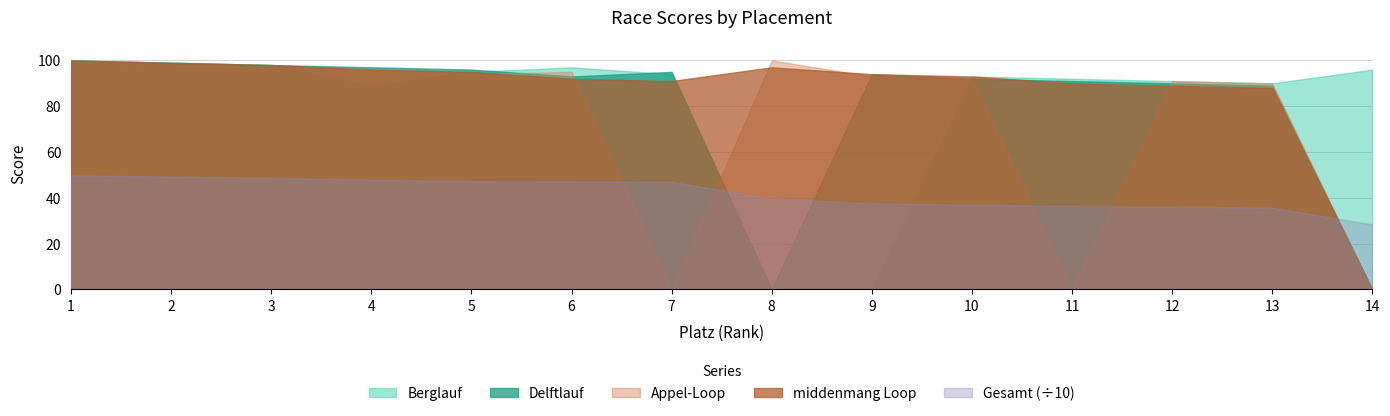

True or false: Delftlauf has a value of 98 at 3.

True